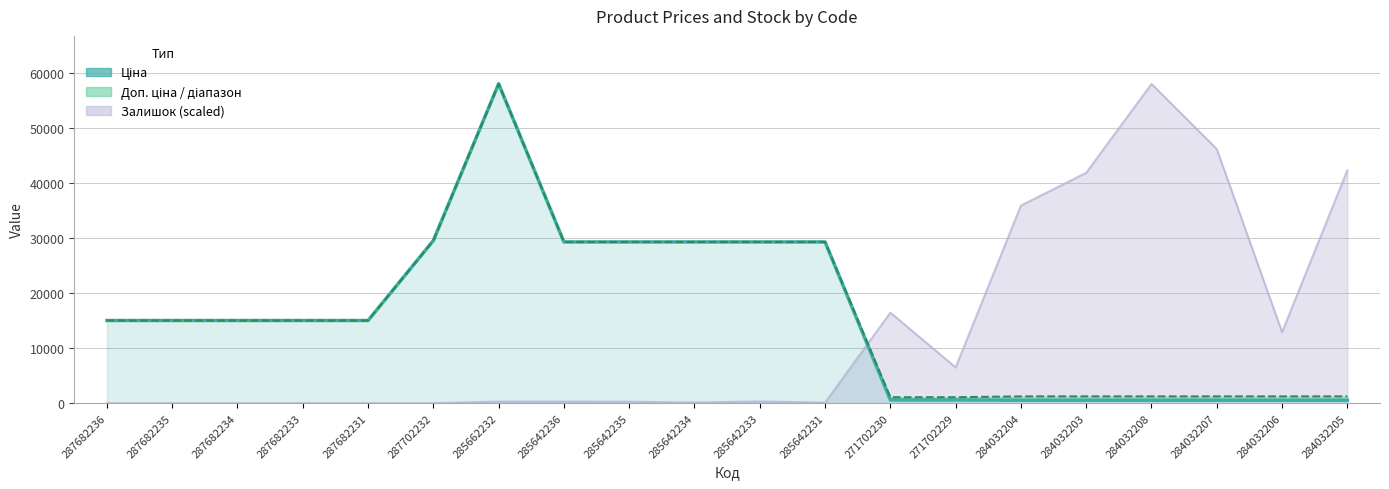

What is the highest value of the Доп. ціна series?

58037.0